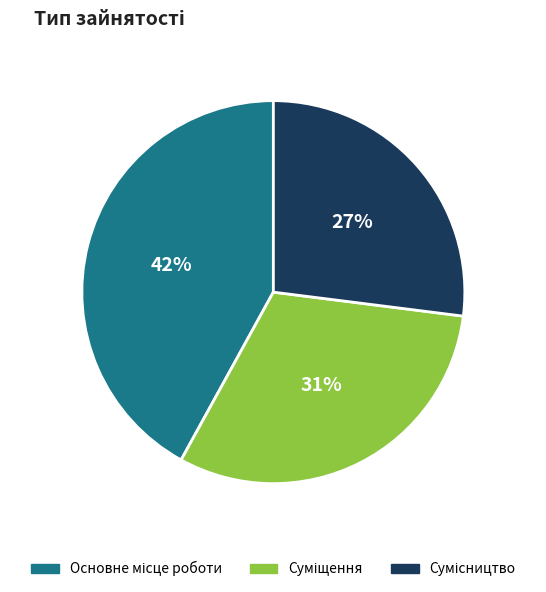

To the nearest percent, what is the average slice percentage?

33%